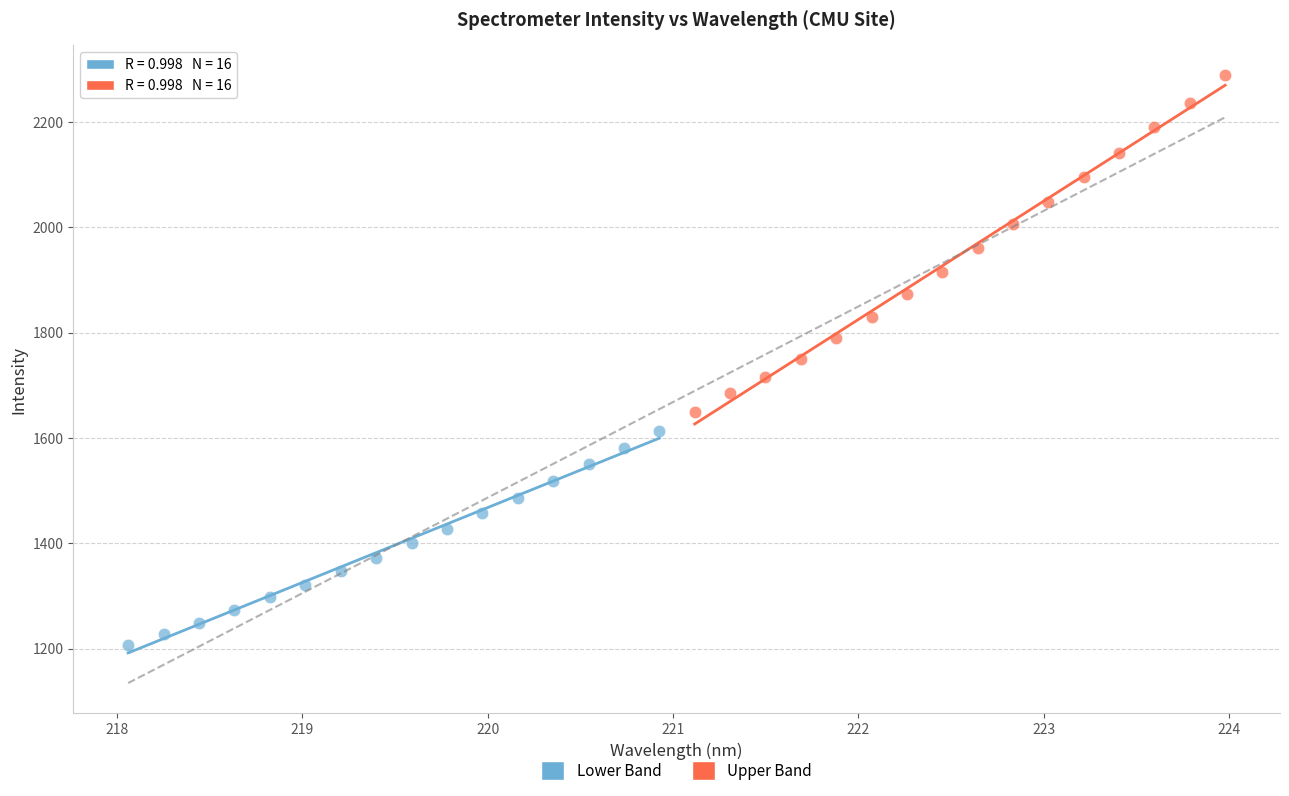

Which series has the widest spread of Y values?

Upper Band